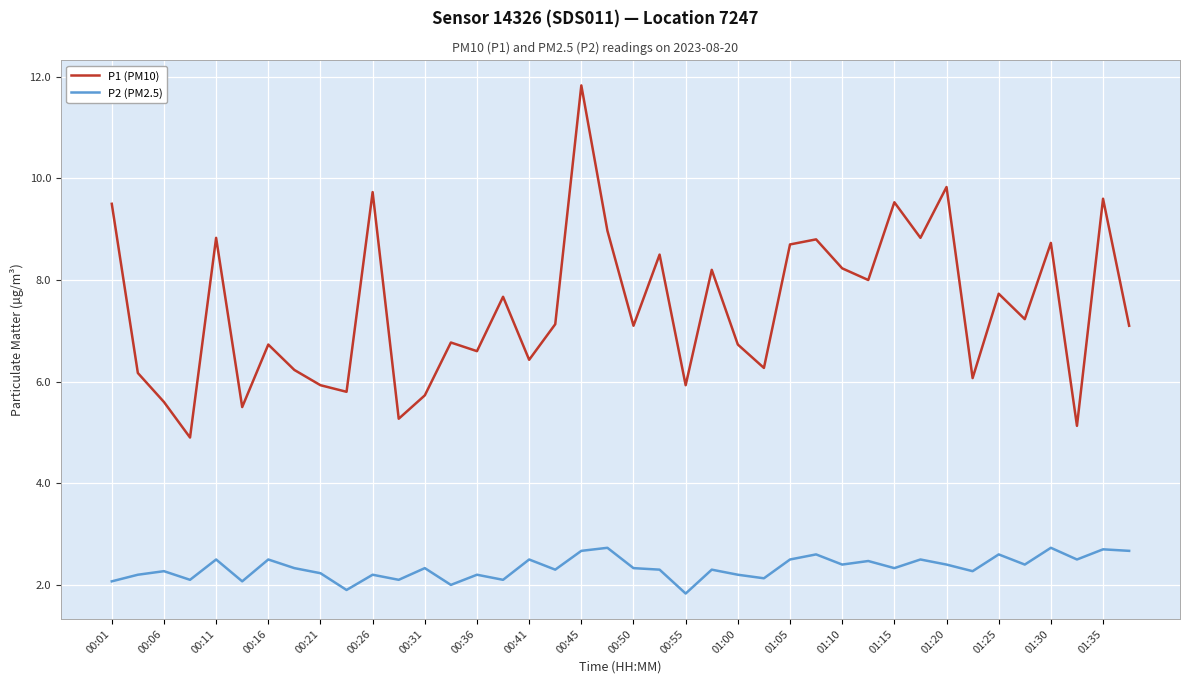

Which series has the widest spread of values?

P1 (PM10)